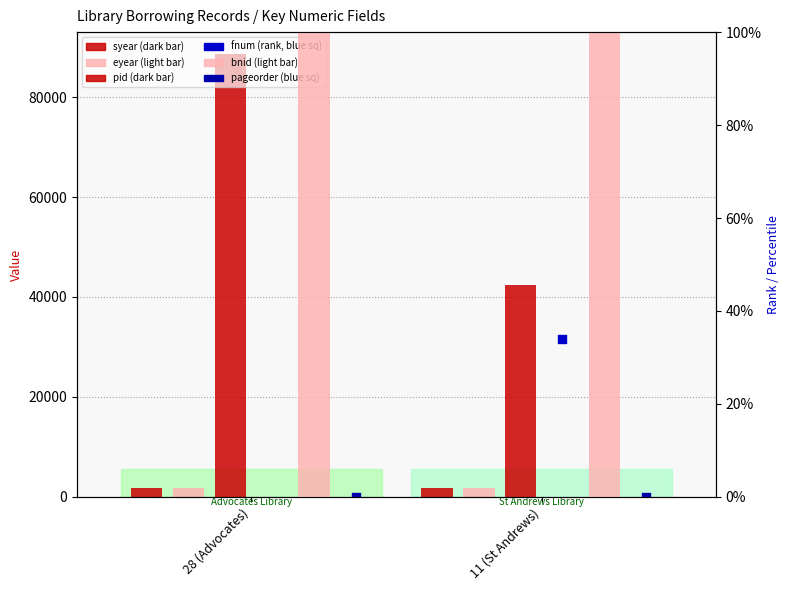

At which category is the sum across all series the highest?

28 (Advocates)